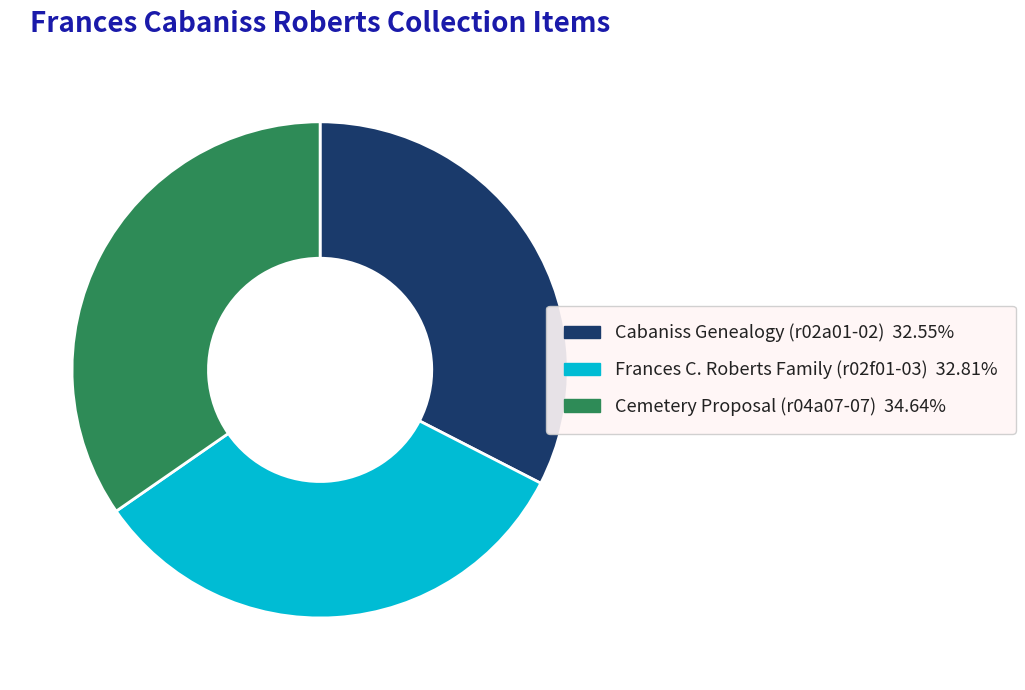

Do Cabaniss Genealogy (r02a01-02) 32.55% and Cemetery Proposal (r04a07-07) 34.64% together represent more than half of the pie?

Yes